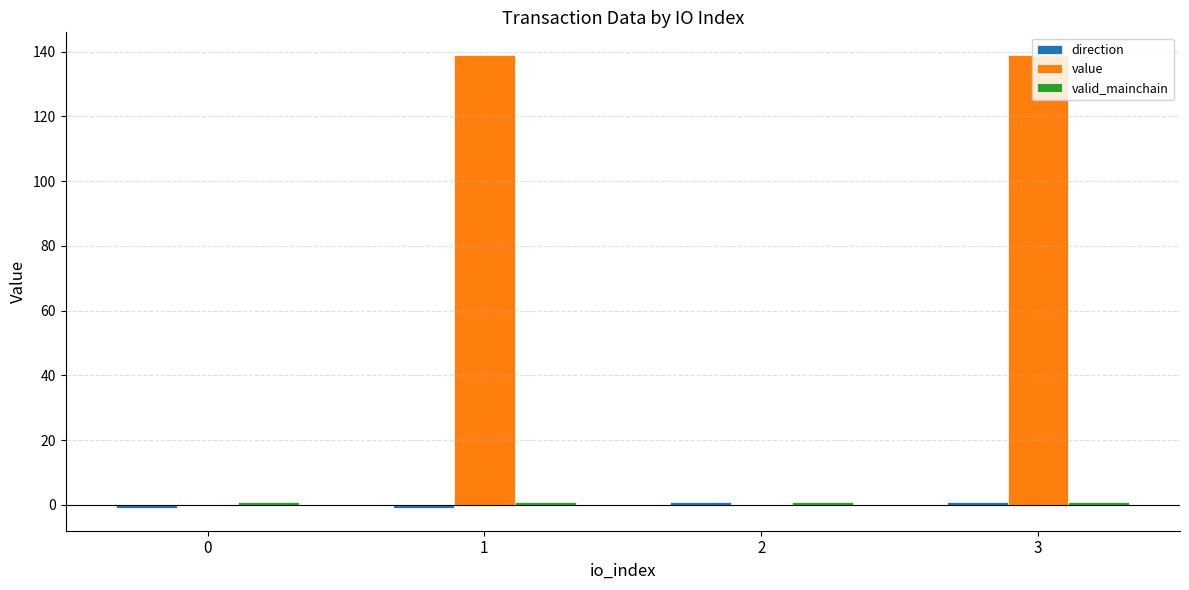

Between 0 and 1, which series saw the biggest shift?

value